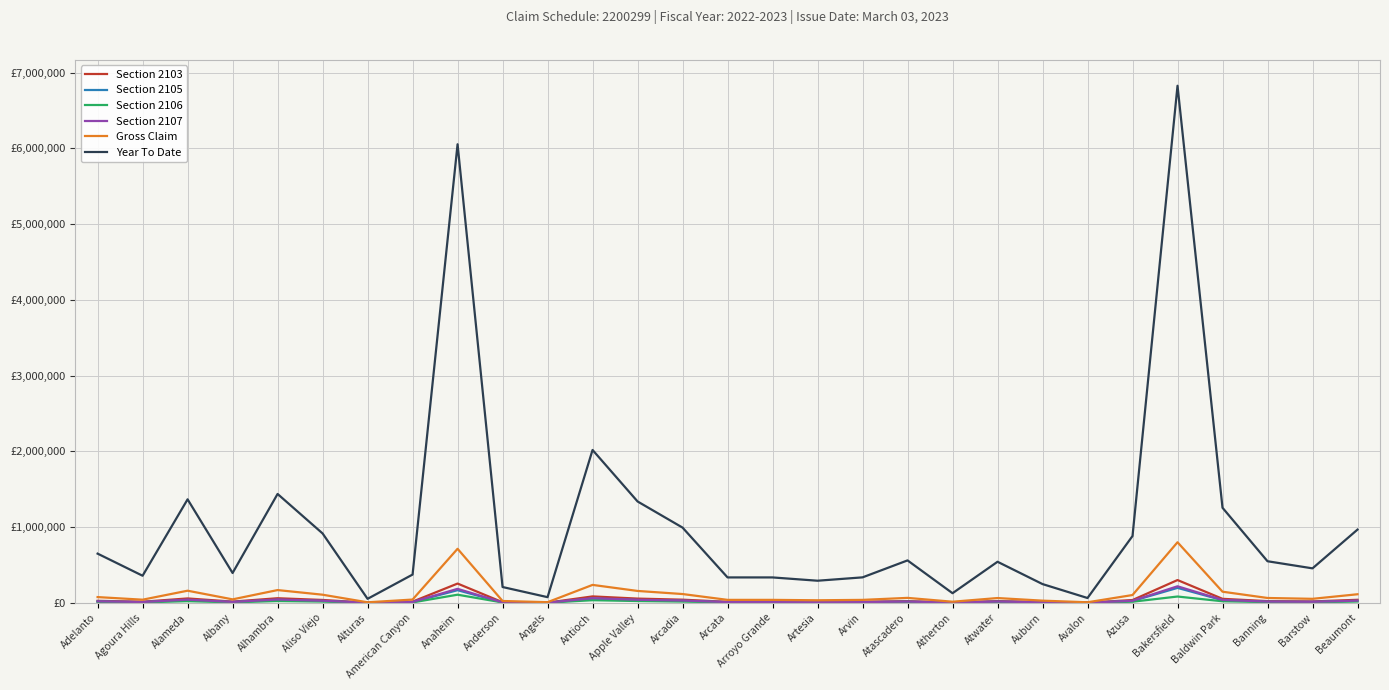

What are all the series names shown in the legend?

Section 2103, Section 2105, Section 2106, Section 2107, Gross Claim, Year To Date